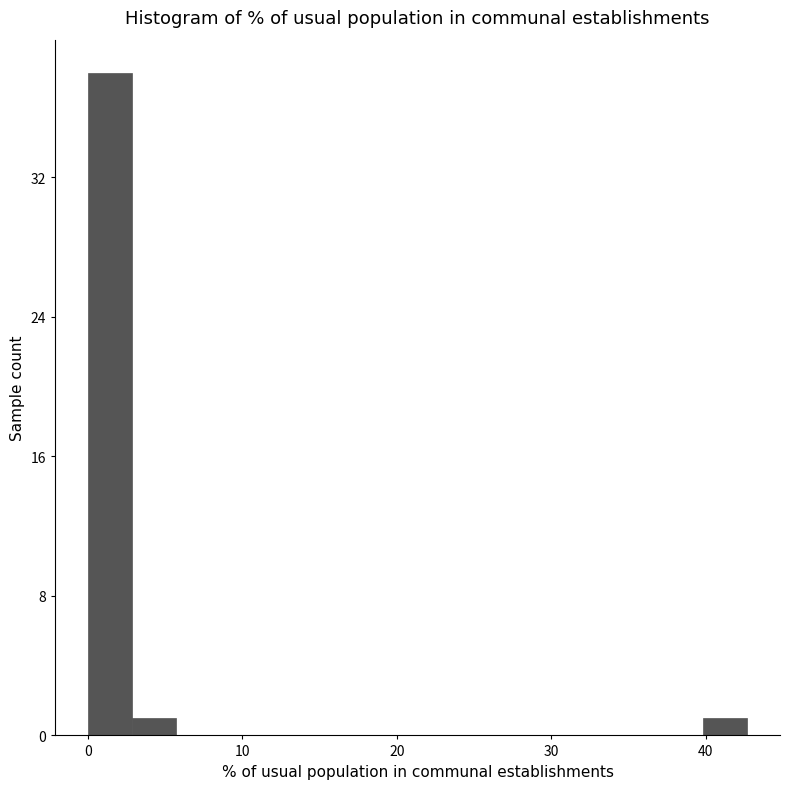

Read against the x-axis, roughly where is the centre of the tallest bar?

1